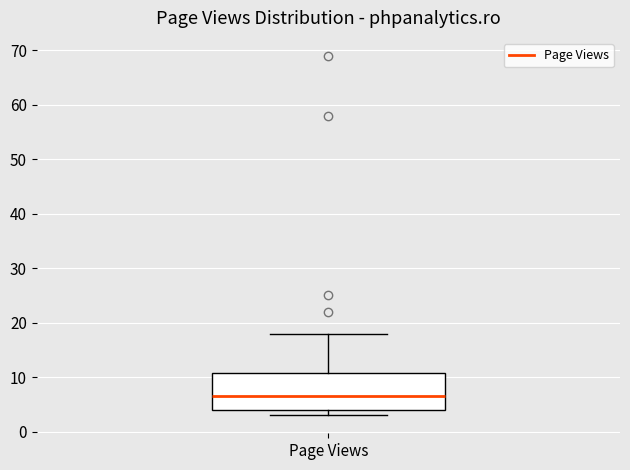

Transcribe this box plot: give where the median line is, the range the box spans, and where the two whiskers end, as read against the y-axis. The values are not printed on the chart, so give them approximately, as read against the axis.

median 7, box 4 to 11, whiskers 3 to 18